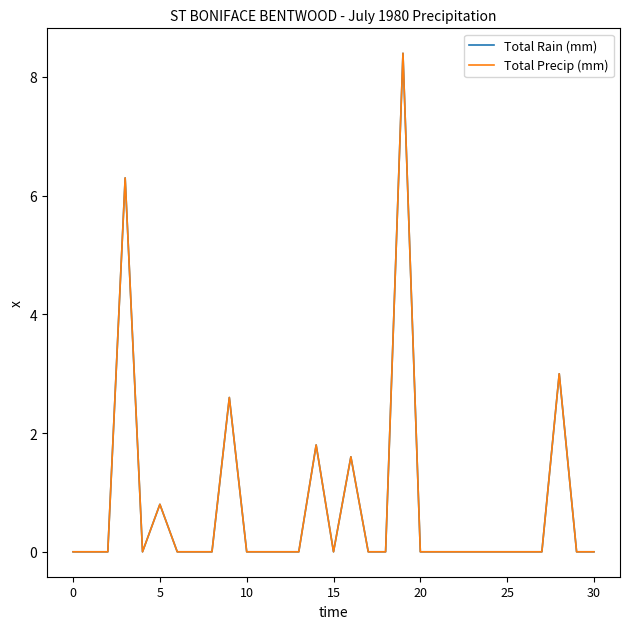

In Total Rain (mm), how many points are higher than both neighbors (excluding endpoints)?

7